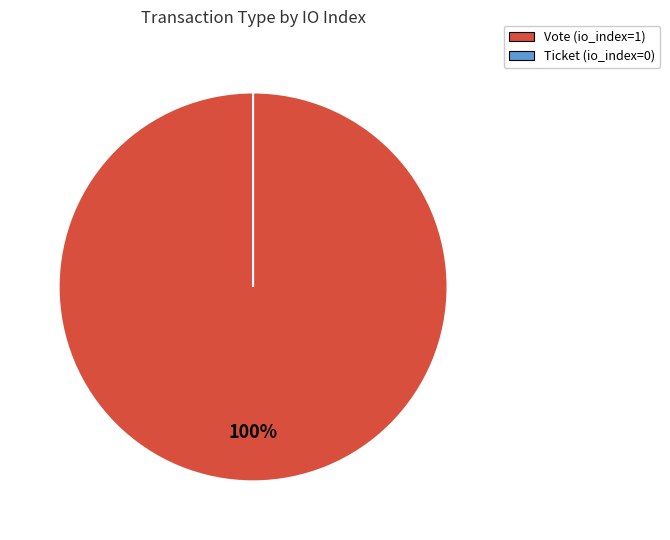

Between Ticket and Vote, which is larger?

Vote